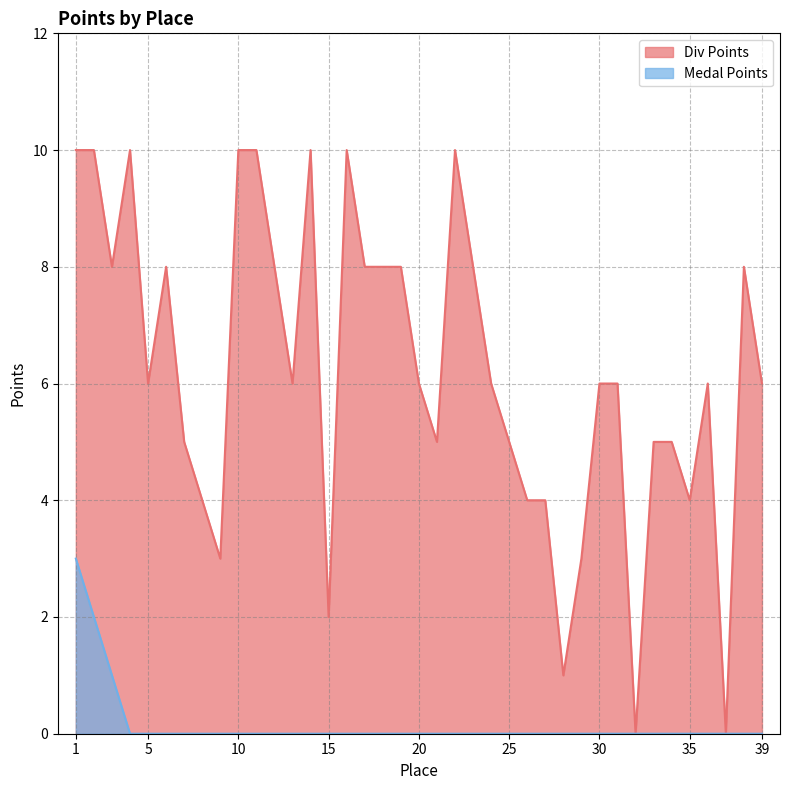

Reading right to left, transcribe all the data shown in this chart.

Div Points: 39=6	38=8	37=0	36=6	35=4	34=5	33=5	32=0	31=6	30=6	29=3	28=1	27=4	26=4	25=5	24=6	23=8	22=10	21=5	20=6	19=8	18=8	17=8	16=10	15=2	14=10	13=6	12=8	11=10	10=10	9=3	8=4	7=5	6=8	5=6	4=10	3=8	2=10	1=10
Medal Points: 39=0	38=0	37=0	36=0	35=0	34=0	33=0	32=0	31=0	30=0	29=0	28=0	27=0	26=0	25=0	24=0	23=0	22=0	21=0	20=0	19=0	18=0	17=0	16=0	15=0	14=0	13=0	12=0	11=0	10=0	9=0	8=0	7=0	6=0	5=0	4=0	3=1	2=2	1=3